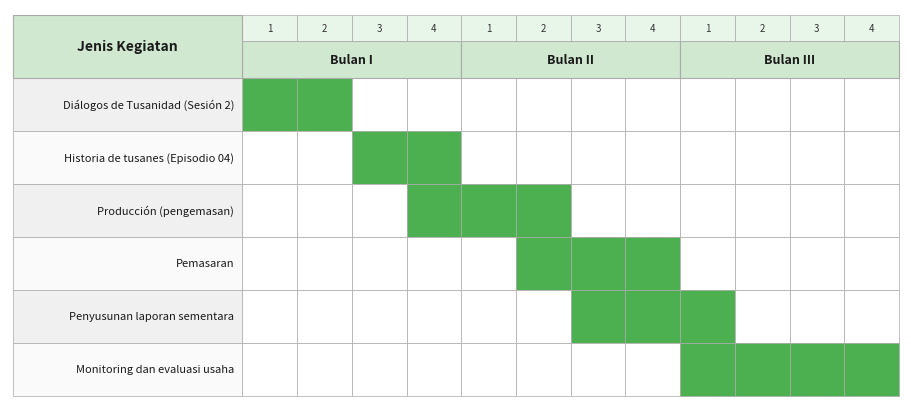

How many data points in Bulan II W4 are above 0?

2